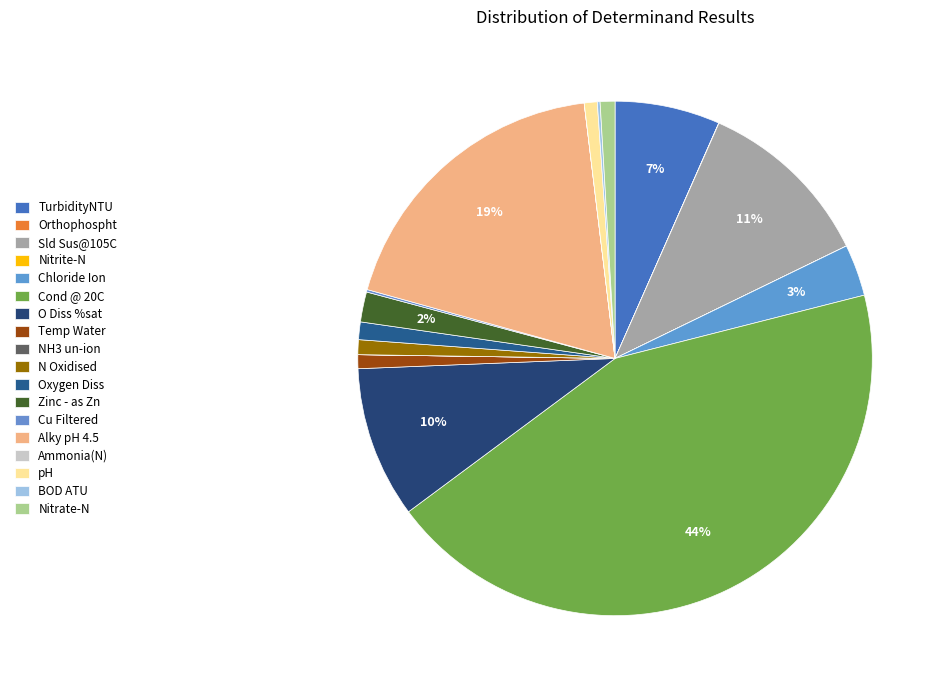

Is there any slice that represents more than half of the pie?

No